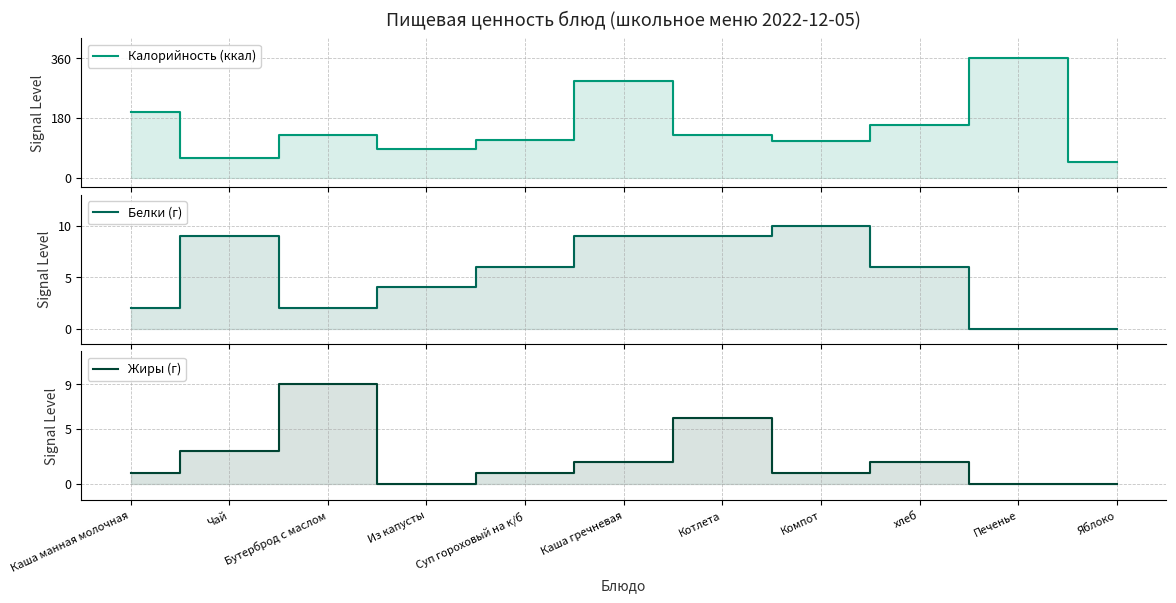

In Жиры (г), how many points are lower than both neighbors (excluding endpoints)?

2